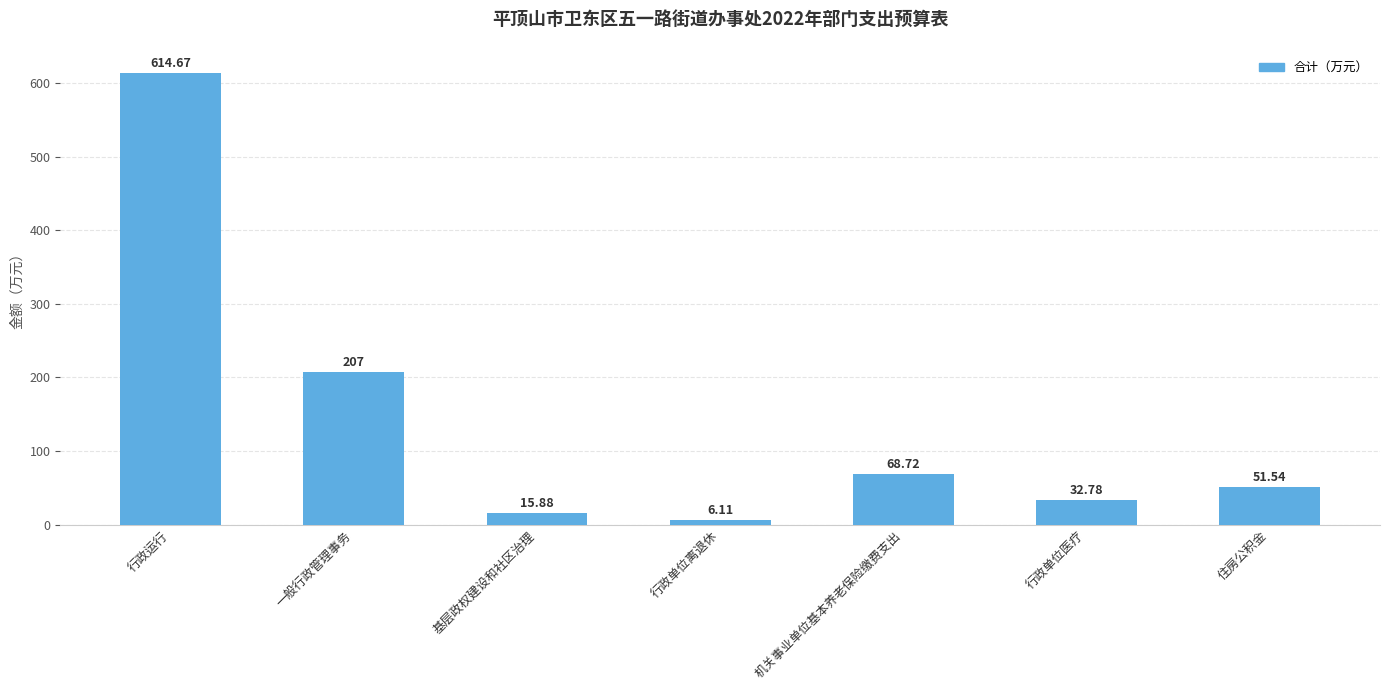

Approximately how many times larger is the value at 机关事业单位基本养老保险缴费支出 compared to 一般行政管理事务?

0.3